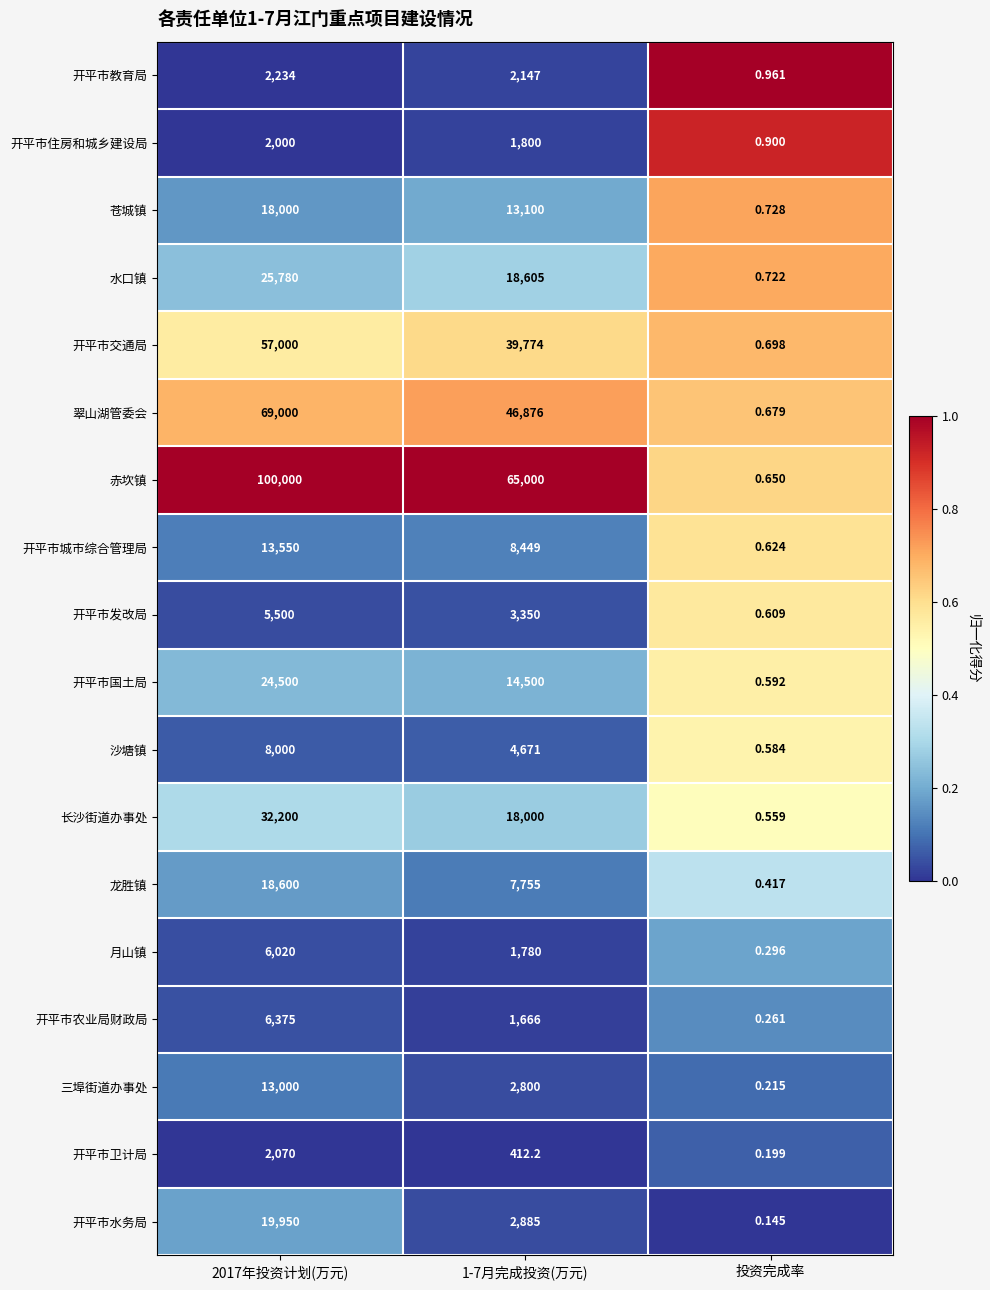

At which category is the sum across all series the highest?

2017年投资计划(万元)